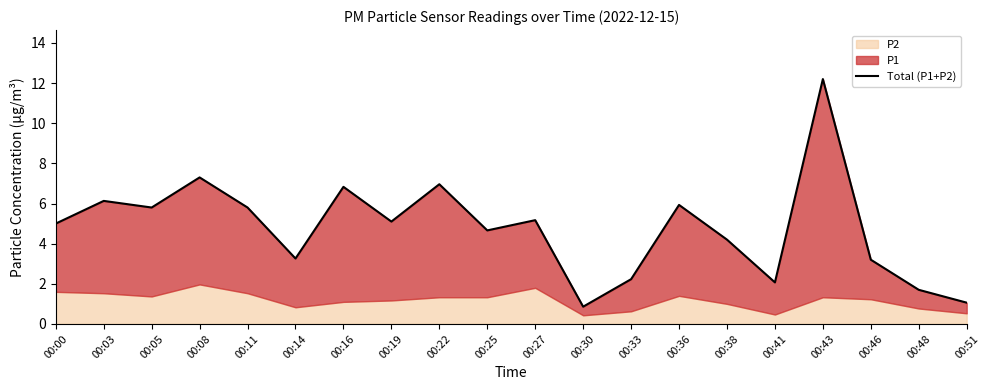

Reading left to right, list all the values displayed in this chart.

5.0	6.1	5.8	7.3	5.8	3.3	6.8	5.1	7.0	4.7	5.2	0.9	2.2	5.9	4.2	2.1	12.2	3.2	1.7	1.1